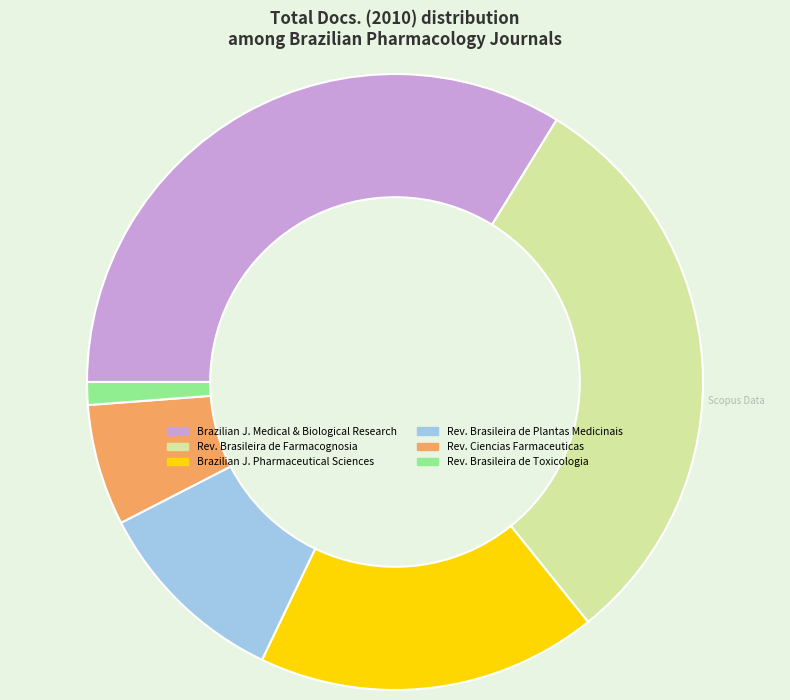

Is there a majority slice in this chart?

No